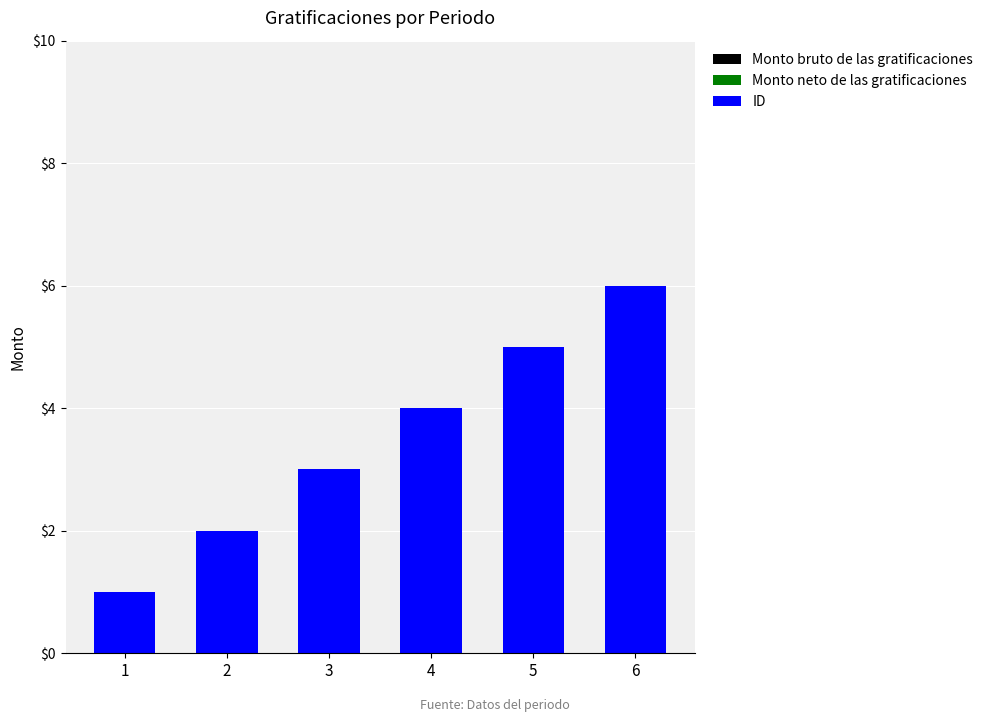

What is the ratio of the value at 5 to the value at 2?

2.5